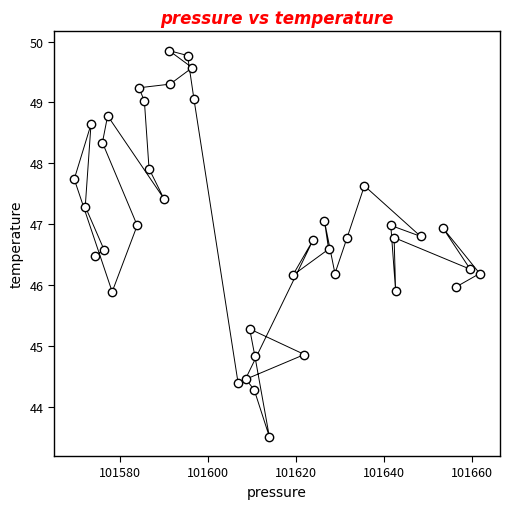

What is the range of Y values (max minus min)?

6.3